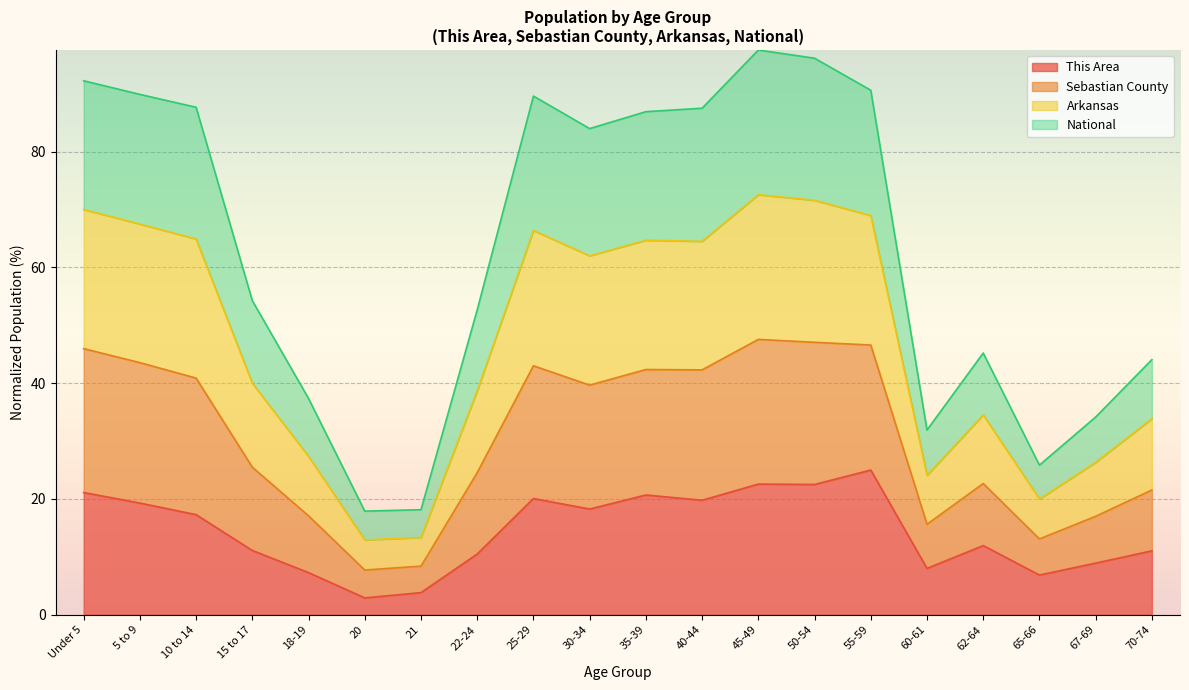

What is the minimum value for This Area?

2.9